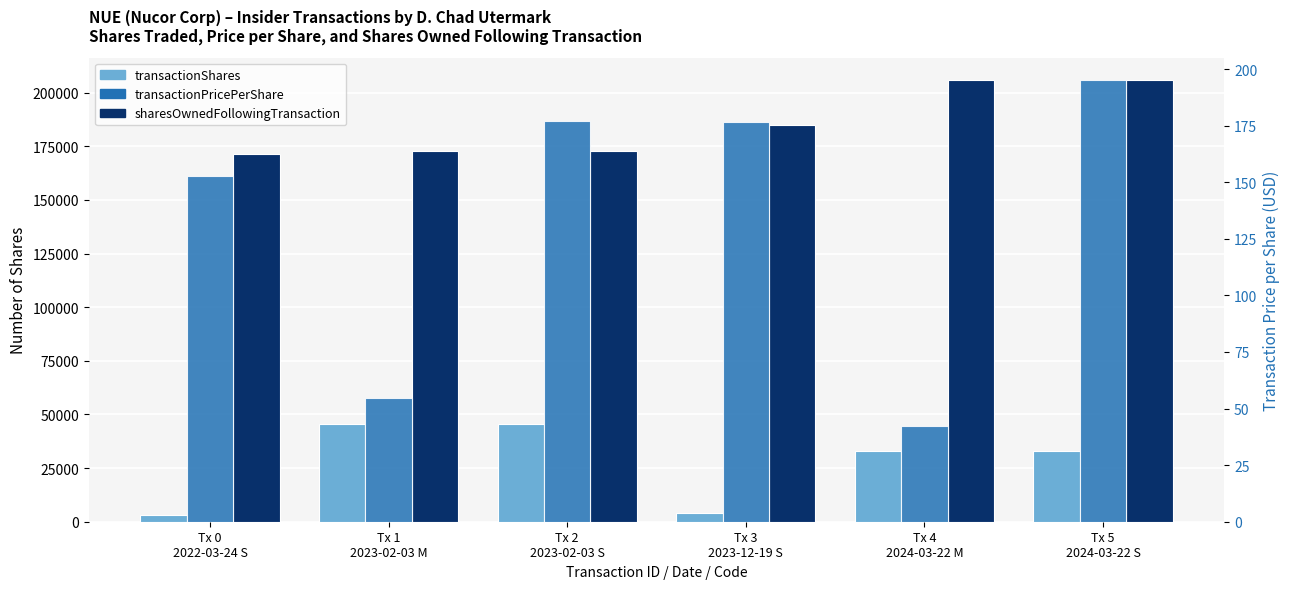

List the labels in order of transactionShares value, smallest first.

Tx 0
2022-03-24 S, Tx 3
2023-12-19 S, Tx 4
2024-03-22 M, Tx 5
2024-03-22 S, Tx 1
2023-02-03 M, Tx 2
2023-02-03 S